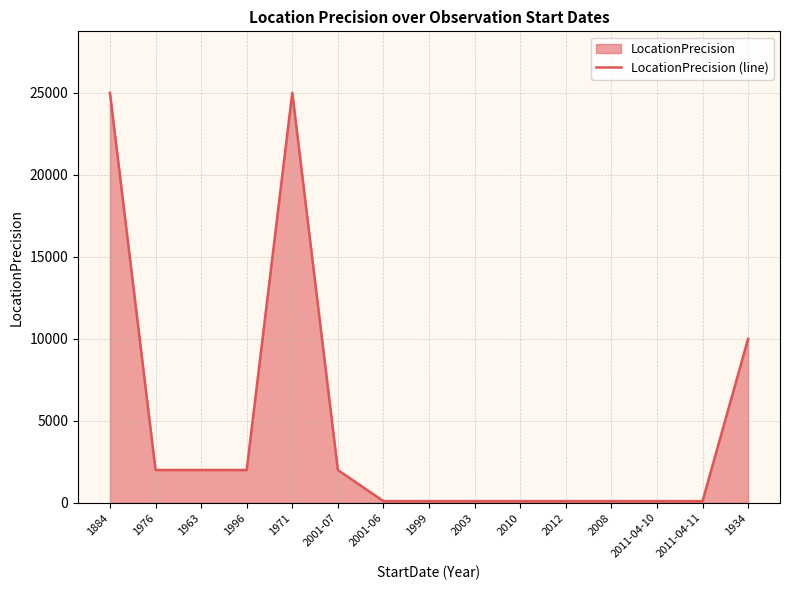

Approximately how many times larger is the value at 2001-07 compared to 2008?

20.0